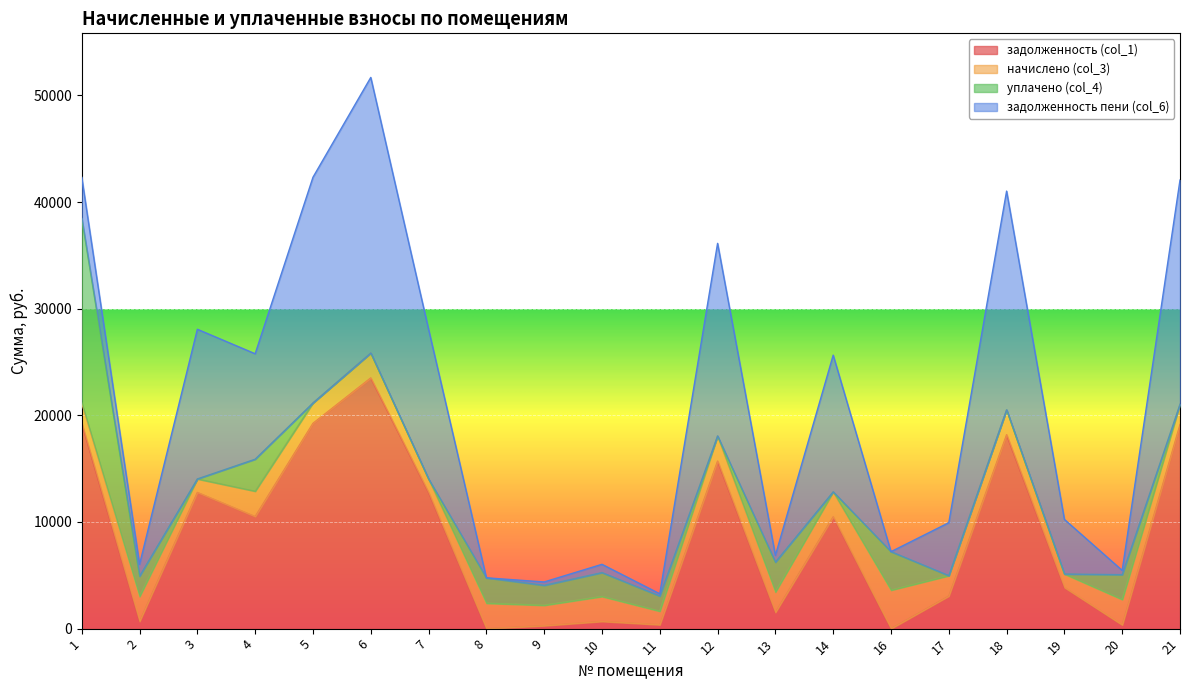

The начислено (col_3) series shows 1045.2 at 9. True or false?

False